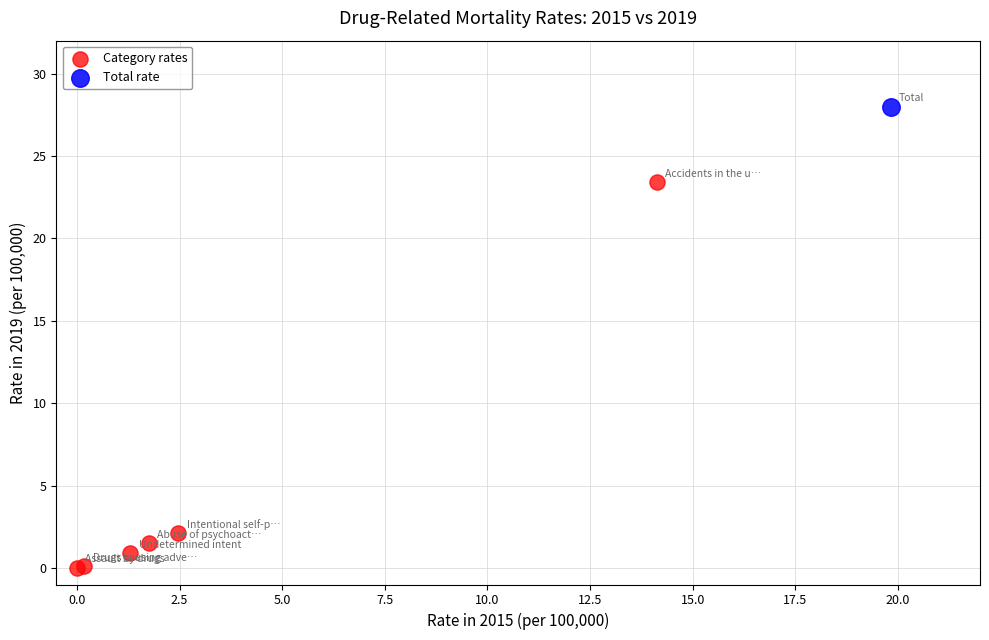

What are all the series names shown in the legend?

Category rates, Total rate